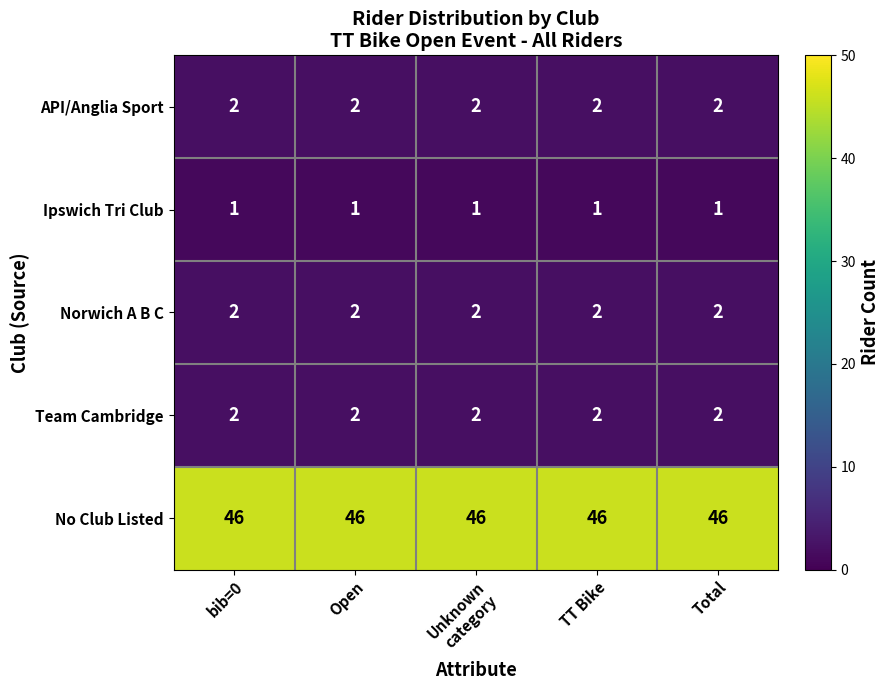

What is the total value across all series at TT Bike?

53